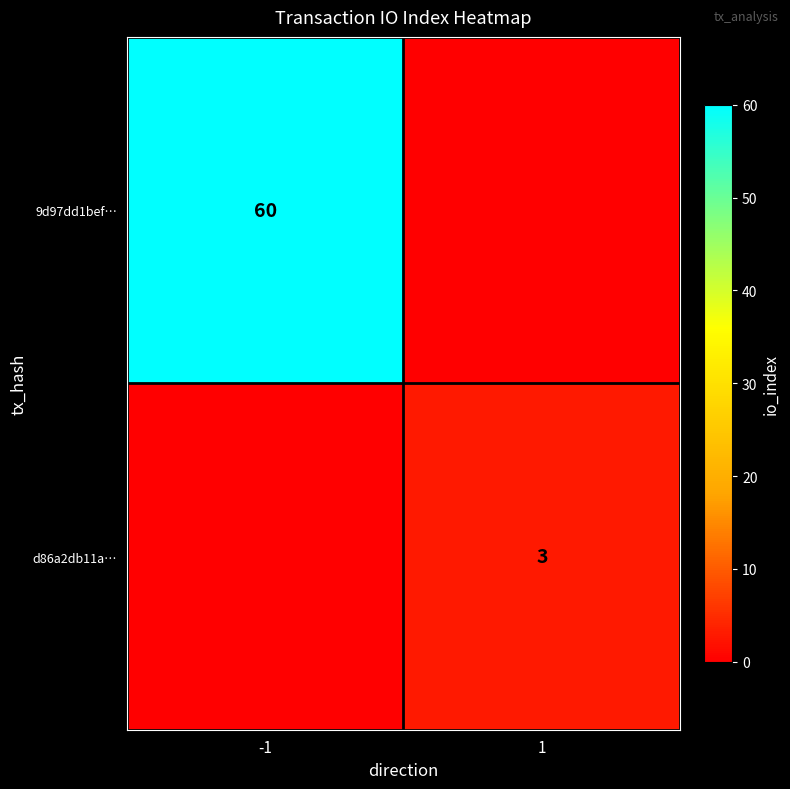

True or false: 9d97dd1bef… has a value of 60 at -1.

True